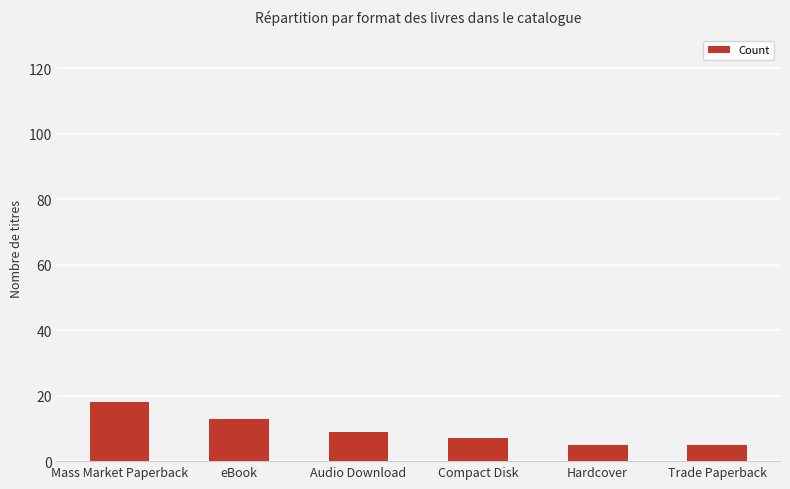

Reading left to right, extract all data points from this chart.

Mass Market Paperback=18	eBook=13	Audio Download=9	Compact Disk=7	Hardcover=5	Trade Paperback=5